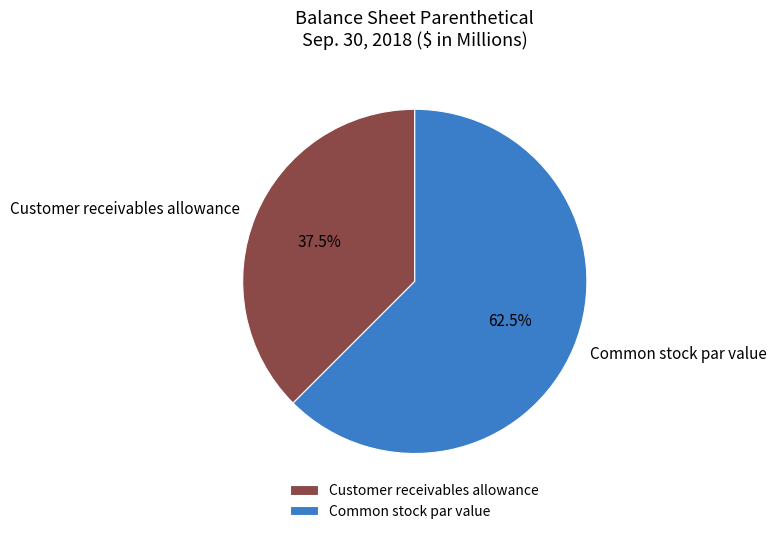

To the nearest percent, what is the average slice percentage?

50%